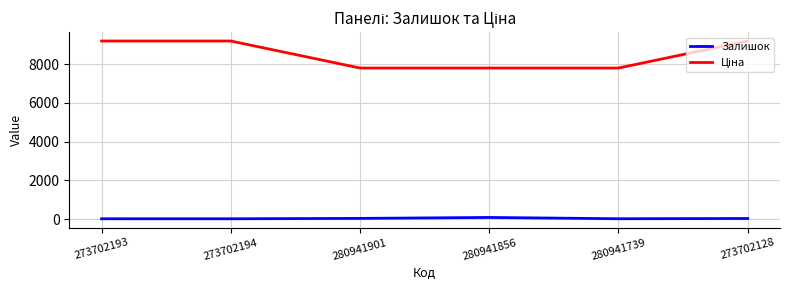

Is it true that Залишок equals 21.0 at 280941739?

True